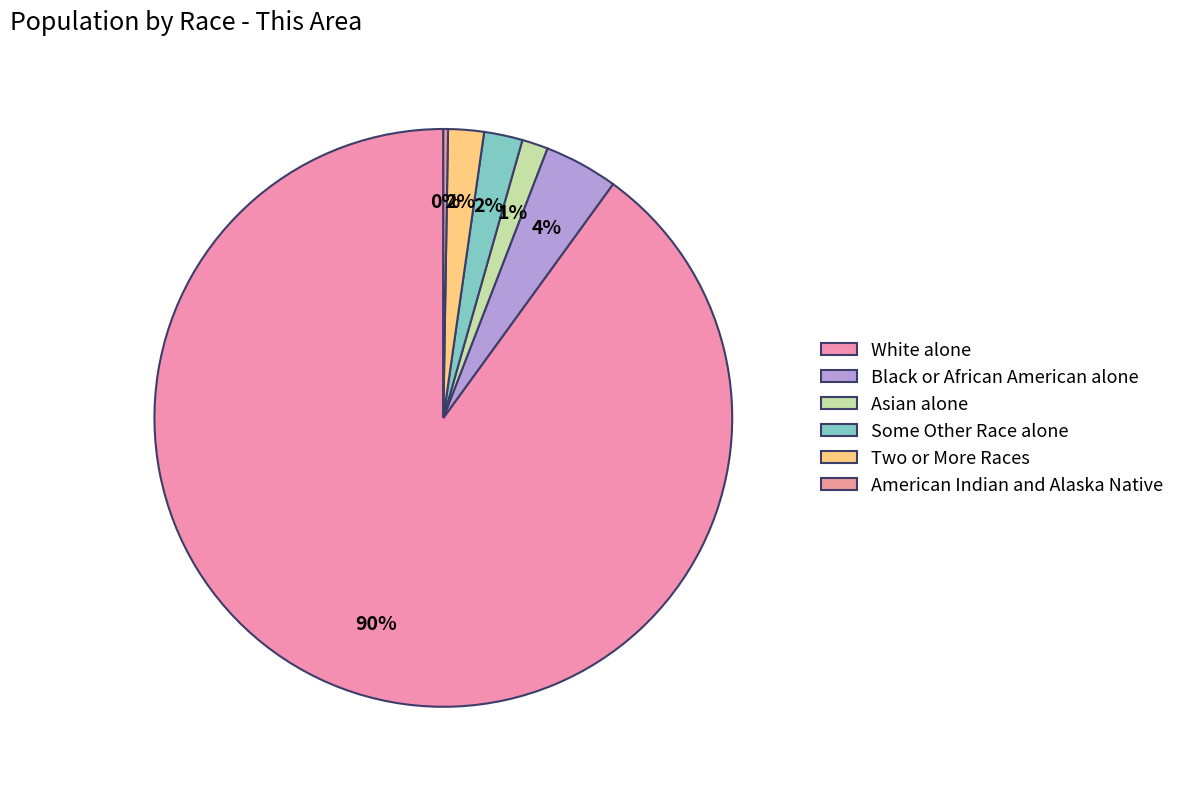

What is the largest slice in the pie chart?

White alone